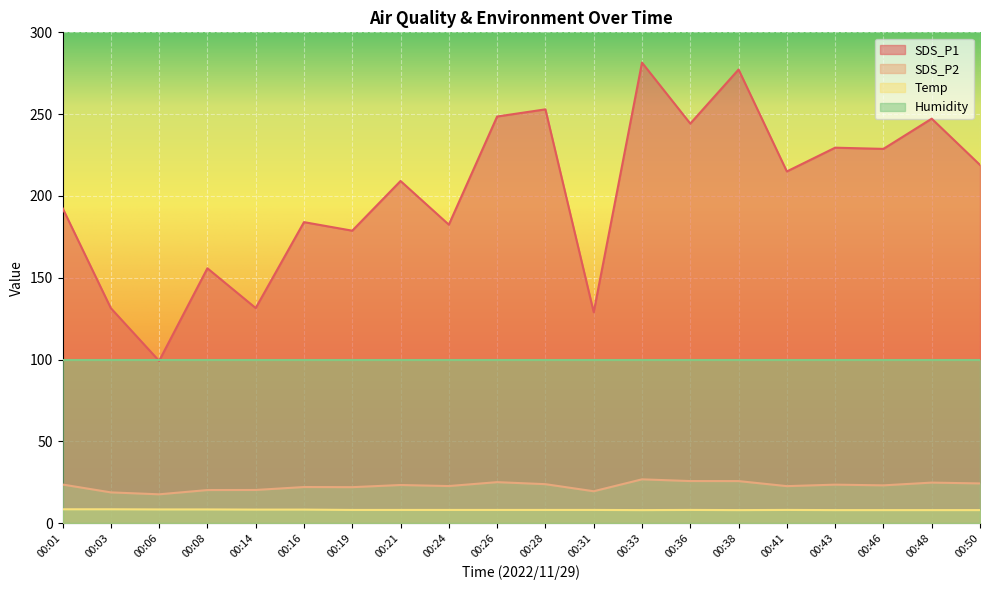

Which category has the highest value in the SDS_P2 series?

00:33